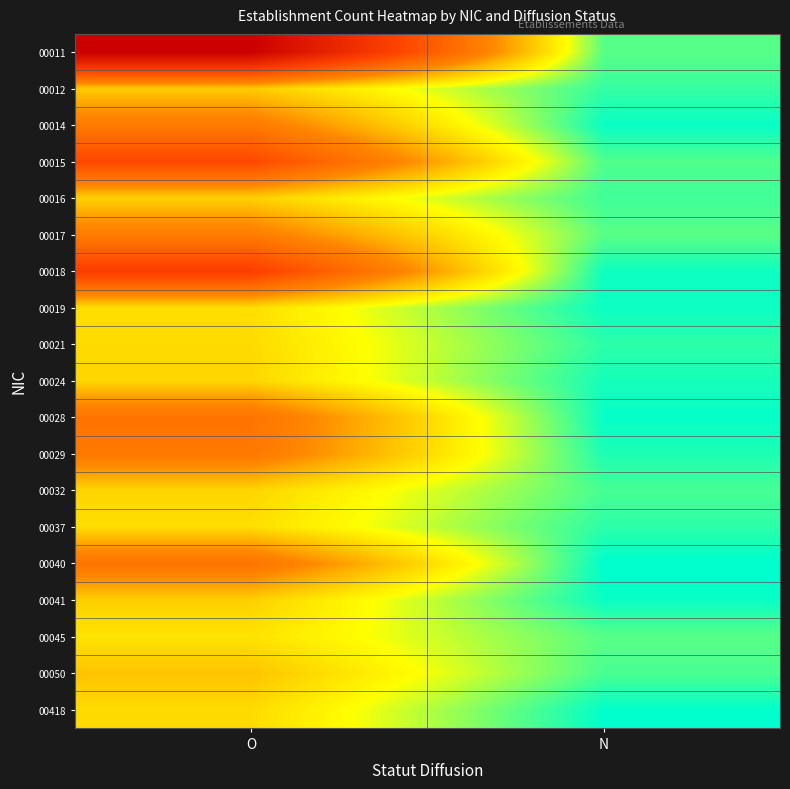

Reading left to right, list all the values displayed in this chart.

00011: O=5.1	N=0.3
00012: O=1.2	N=0.2
00014: O=2.0	N=0.0
00015: O=3.0	N=0.3
00016: O=1.2	N=0.2
00017: O=2.0	N=0.3
00018: O=3.2	N=0.1
00019: O=1.1	N=0.1
00021: O=1.1	N=0.2
00024: O=1.1	N=0.1
00028: O=2.2	N=0.0
00029: O=2.1	N=0.1
00032: O=1.1	N=0.2
00037: O=1.1	N=0.2
00040: O=2.2	N=0.0
00041: O=1.2	N=0.1
00045: O=1.0	N=0.3
00050: O=1.3	N=0.2
00418: O=1.1	N=0.0